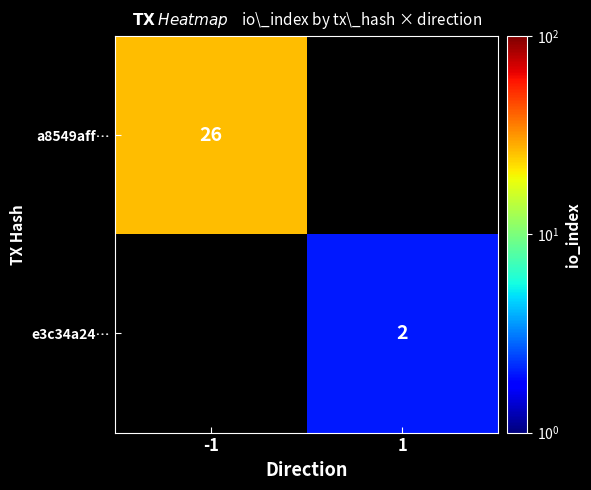

Is the value of a8549aff… at -1 greater than the value of e3c34a24… at 1?

Yes